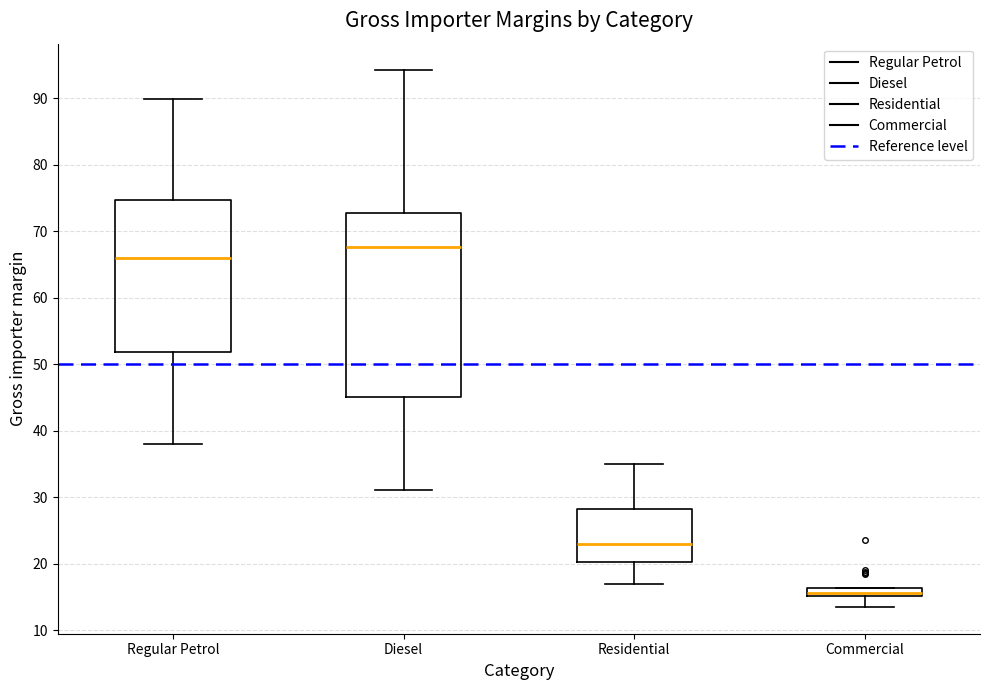

Where does the lower whisker of the box for Commercial end on the y-axis? The values are not printed on the chart, so give them approximately, as read against the axis.

14